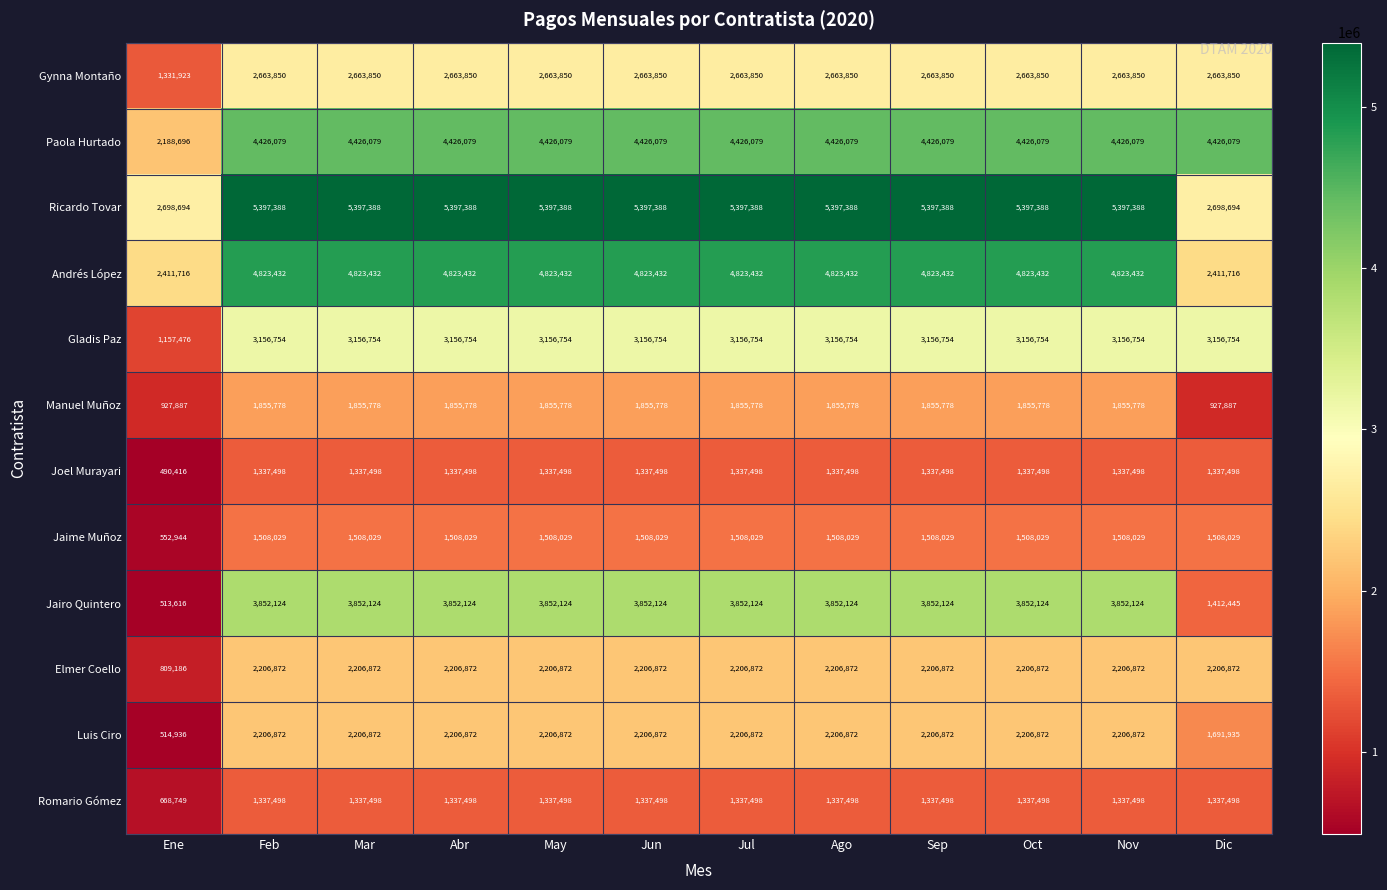

At how many categories does at least one series exceed 2889438?

11